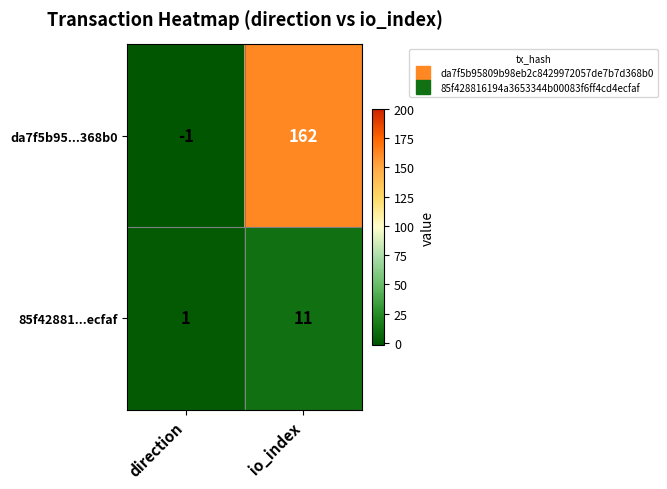

Reading right to left, what are all the values shown in this chart?

da7f5b95...368b0: 162	-1
85f42881...ecfaf: 11	1